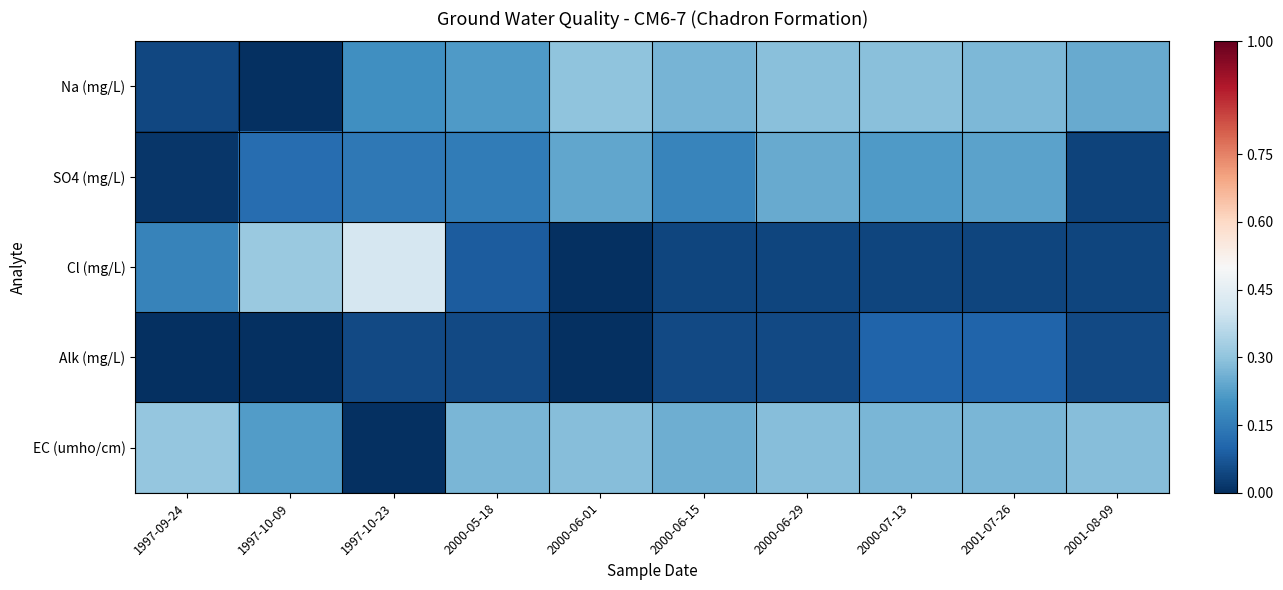

What is the spread (max minus min) of values at 1997-10-09?

0.3